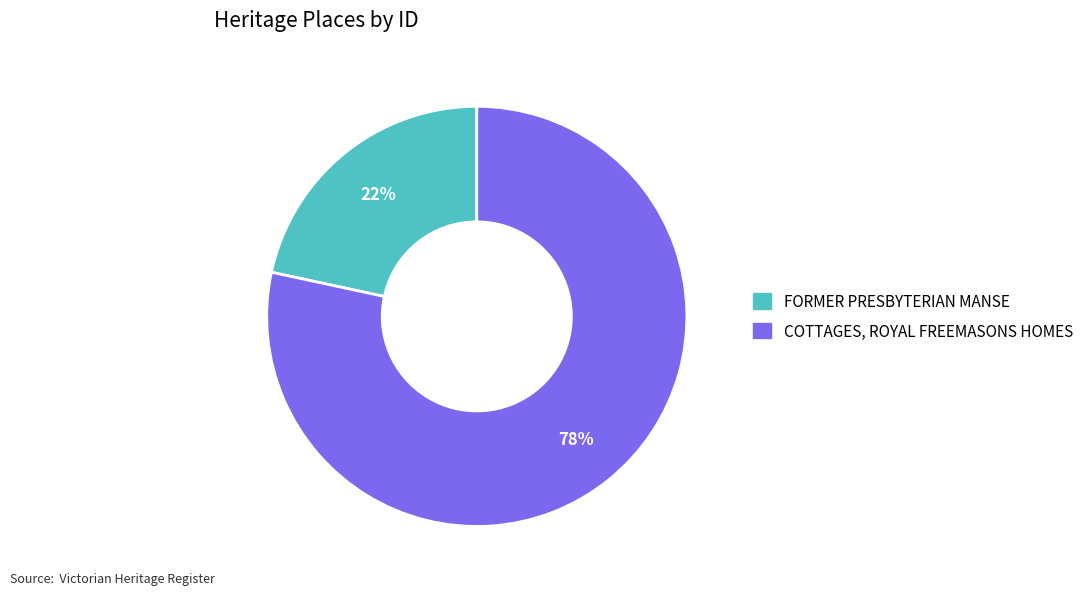

To the nearest percent, what is the combined percentage of FORMER PRESBYTERIAN MANSE and COTTAGES, ROYAL FREEMASONS HOMES?

100%